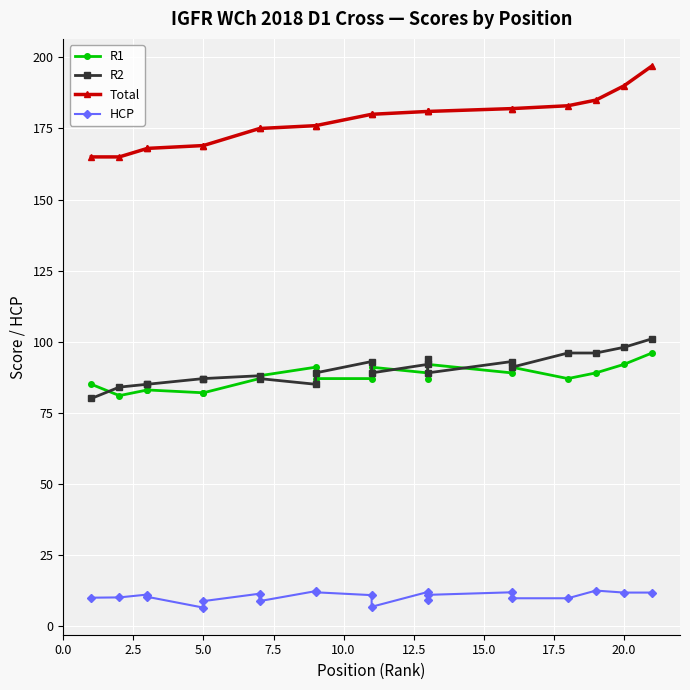

What is the difference between the R2 values at 13 and 0.0?

14.0